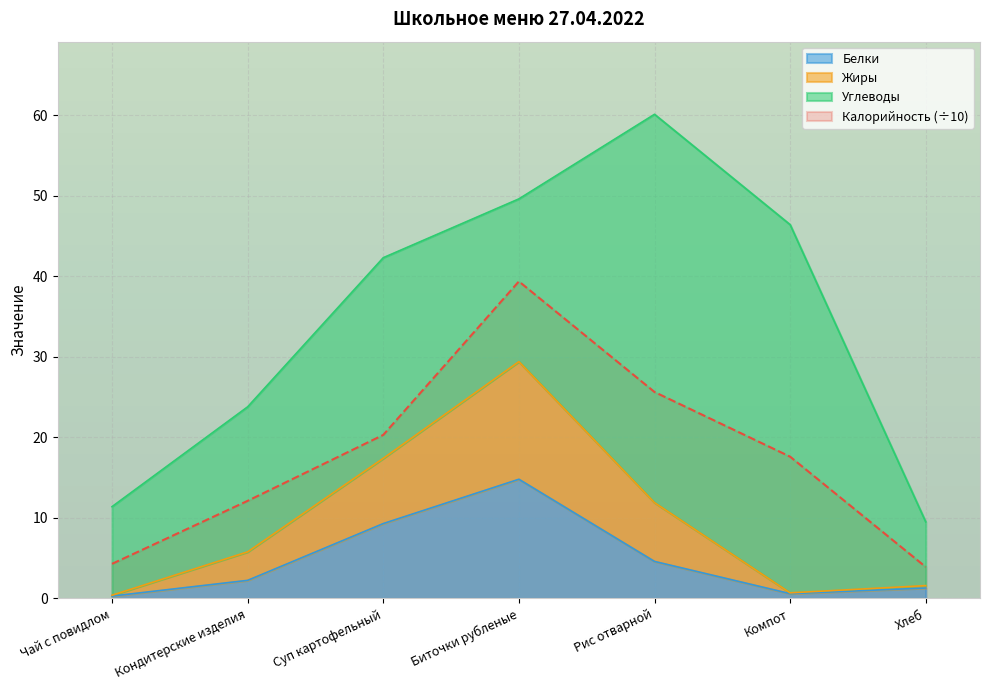

What is the average value of the Калорийность series?

17.6